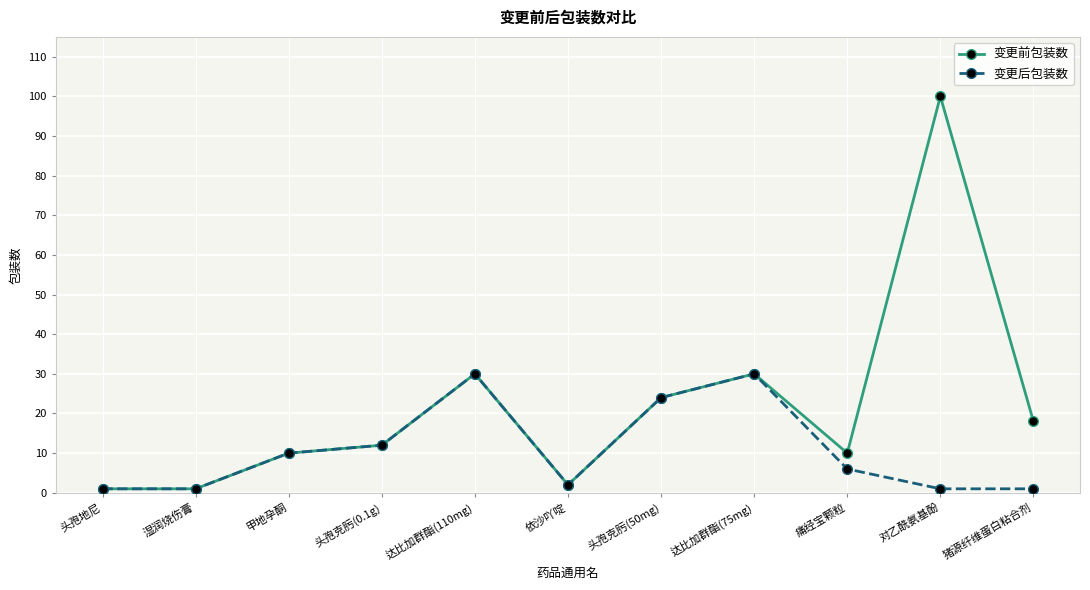

Is it true that 变更后包装数 equals 12 at 头孢克肟(0.1g)?

True